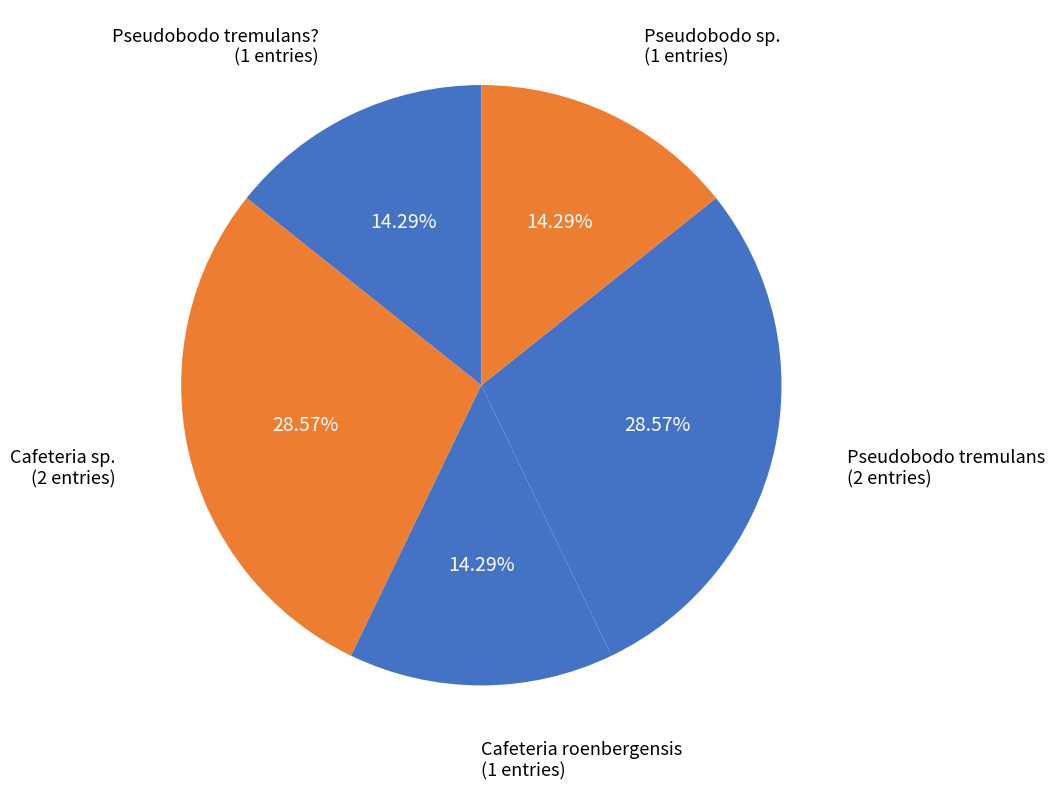

How many slices are in this pie chart?

5